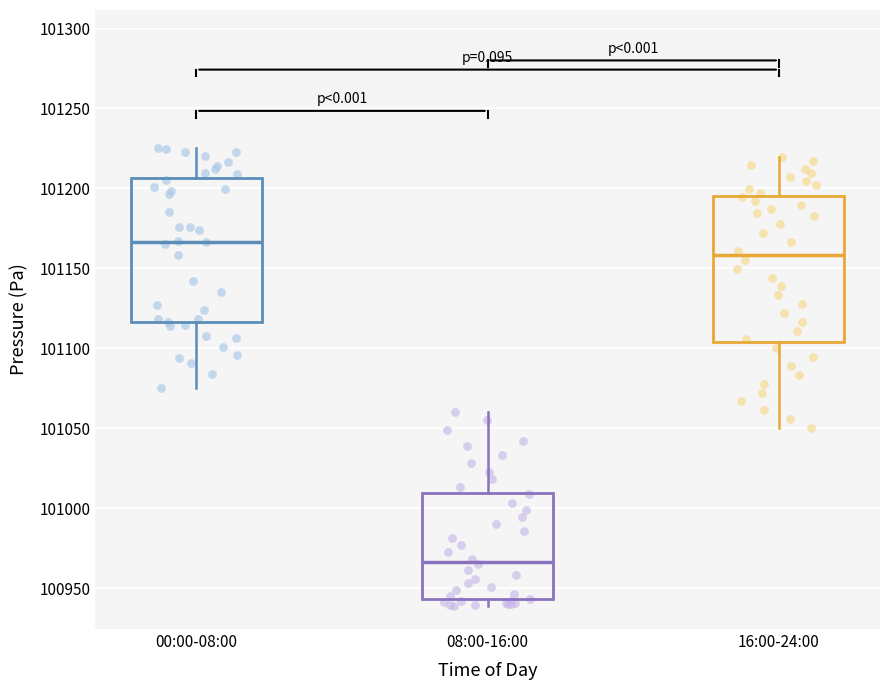

Reading left to right, transcribe this box plot: for each box, give where its median line is, the range the box spans, and where its two whiskers end, as read against the y-axis. The values are not printed on the chart, so give them approximately, as read against the axis.

00:00-08:00: median 101165, box 101115 to 101205, whiskers 101075 to 101225
08:00-16:00: median 100965, box 100945 to 101010, whiskers 100940 to 101060
16:00-24:00: median 101160, box 101105 to 101195, whiskers 101050 to 101220